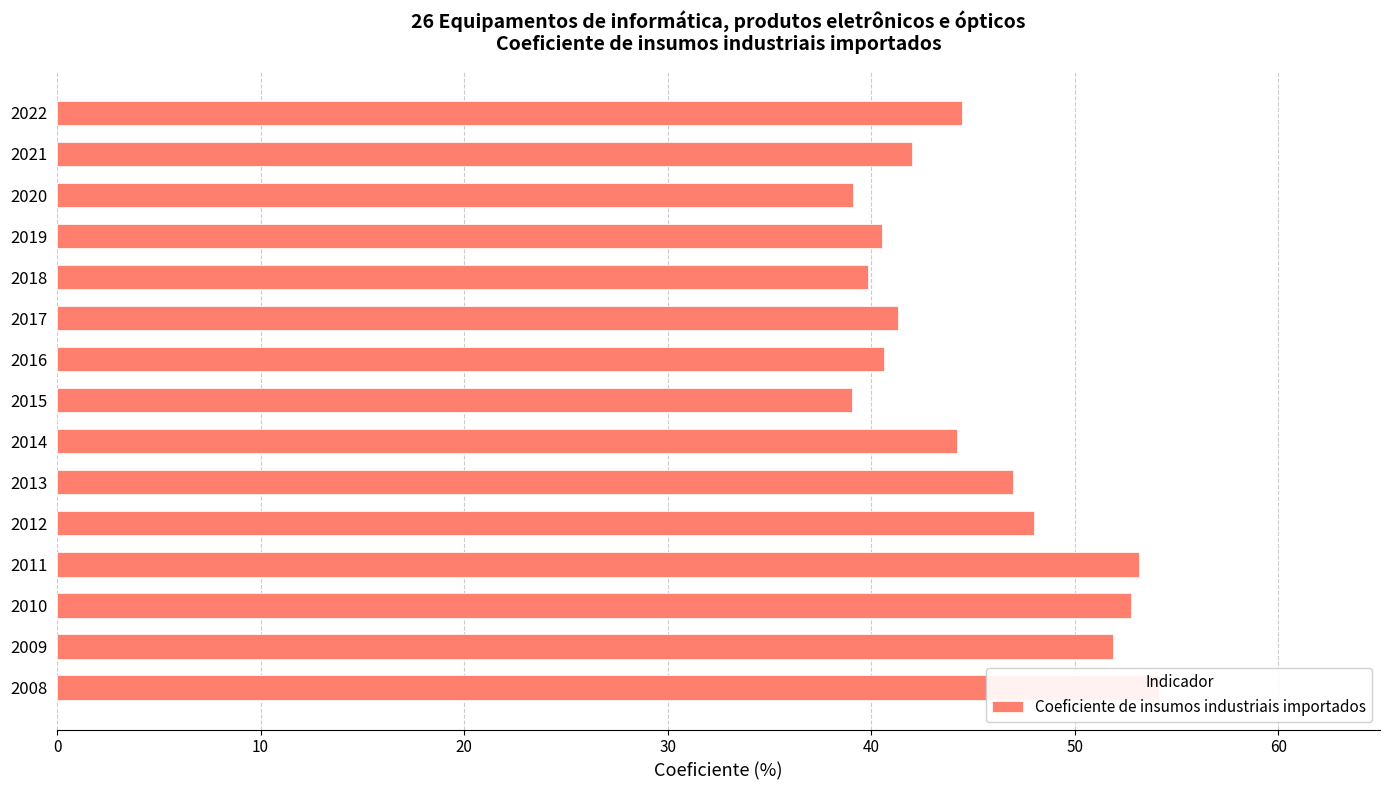

What is the sum of all values?

678.1